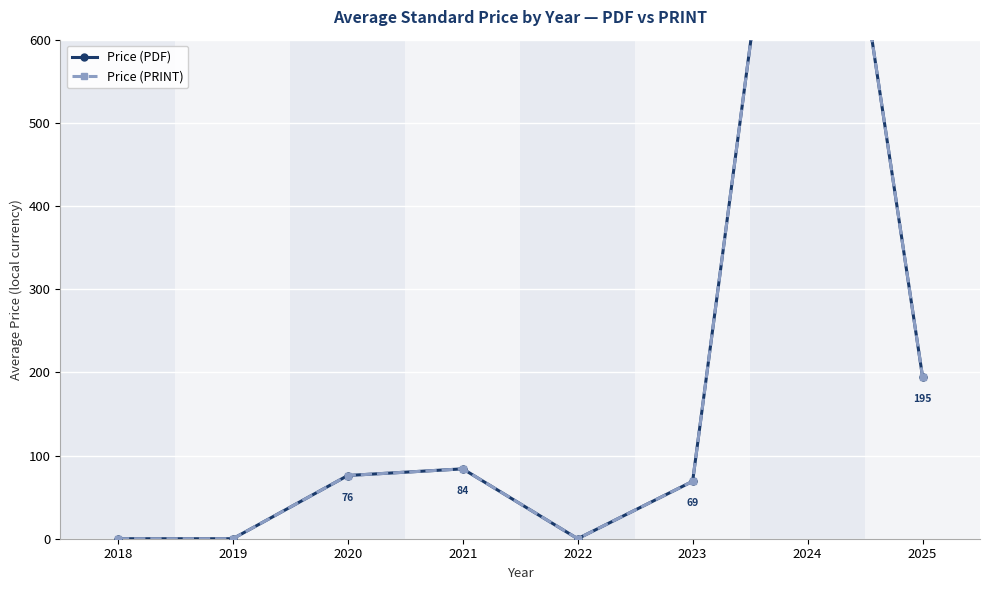

Rank the series at 2018 from lowest to highest value.

Price (PDF), Price (PRINT)